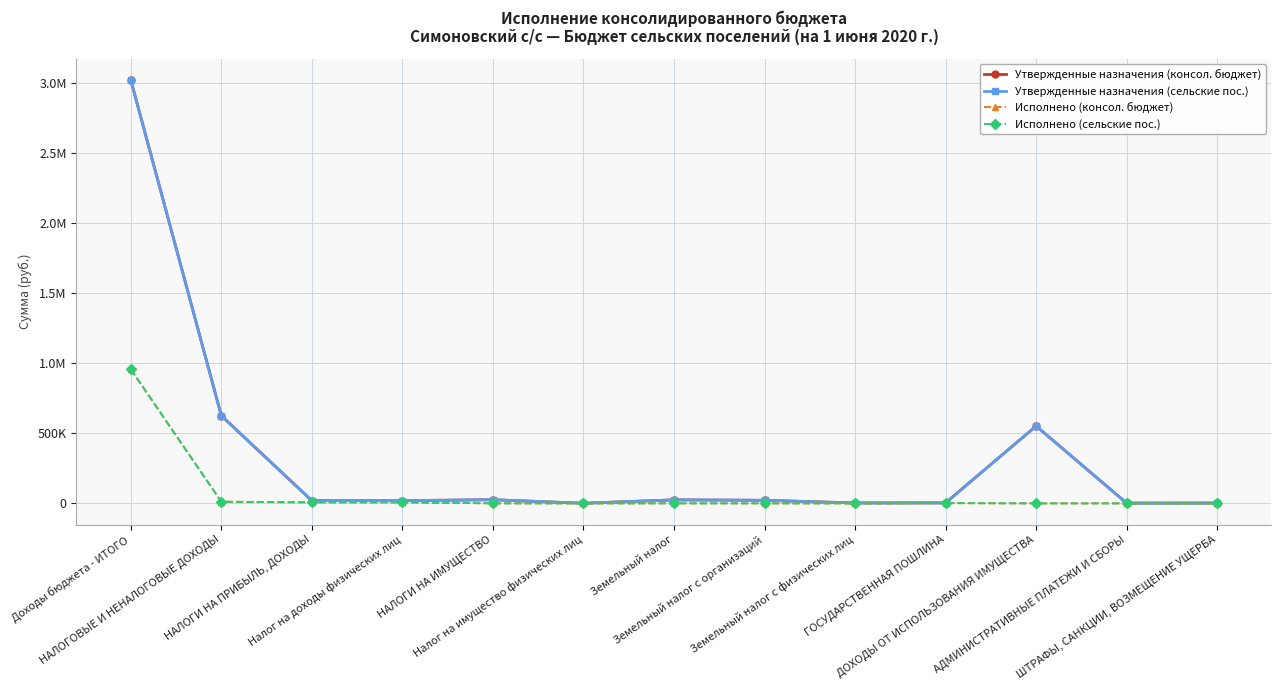

Reading left to right, transcribe all the data shown in this chart.

Утвержденные назначения (консол. бюджет): 3020560.0	625300.0	19400.0	19400.0	26000.0	1000.0	25000.0	22000.0	3000.0	3600.0	551800.0	2000.0	2500.0
Утвержденные назначения (сельские пос.): 3020560.0	625300.0	19400.0	19400.0	26000.0	1000.0	25000.0	22000.0	3000.0	3600.0	551800.0	2000.0	2500.0
Исполнено (консол. бюджет): 956596.0	11662.8	7288.6	7288.6	374.3	106.3	268.0	268.0	0.0	2000.0	0.0	0.0	0.0
Исполнено (сельские пос.): 956596.0	11662.8	7288.6	7288.6	374.3	106.3	268.0	268.0	0.0	2000.0	0.0	0.0	0.0